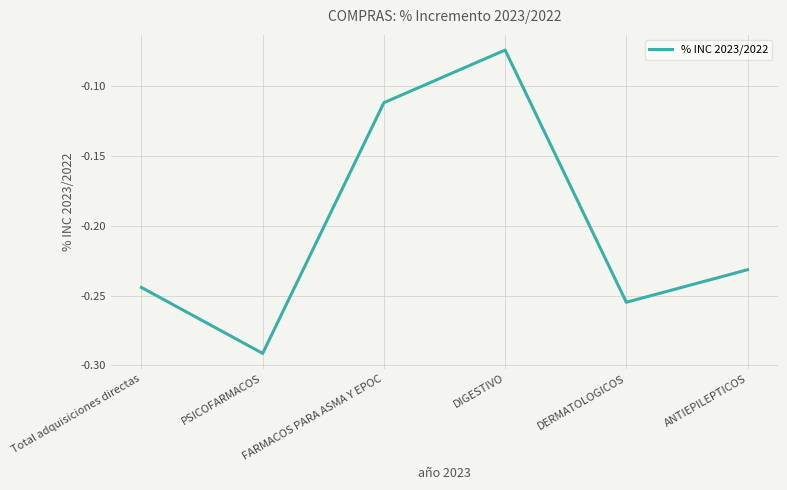

The chart shows a value of -0.2 at FARMACOS PARA ASMA Y EPOC. True or false?

False